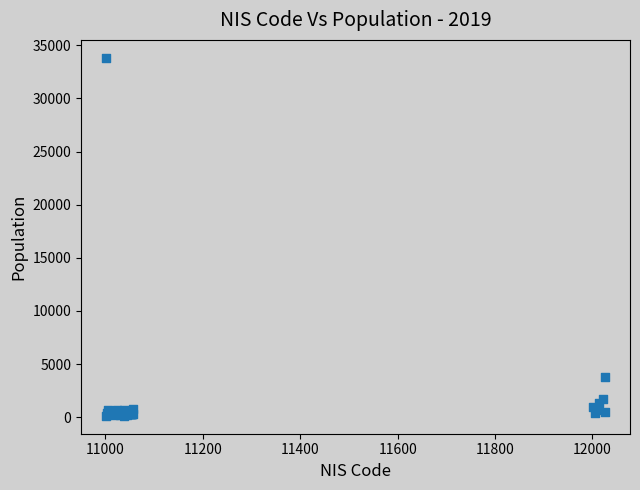

What Y value in the scatter plot is closest to 16977?

3767